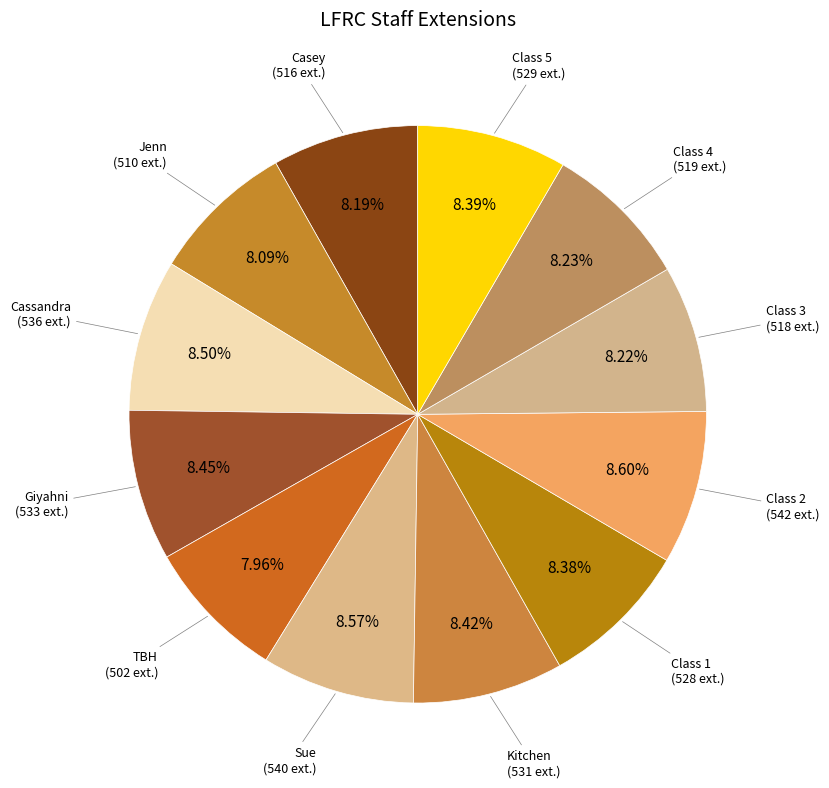

What is the largest slice in the pie chart?

Class 2